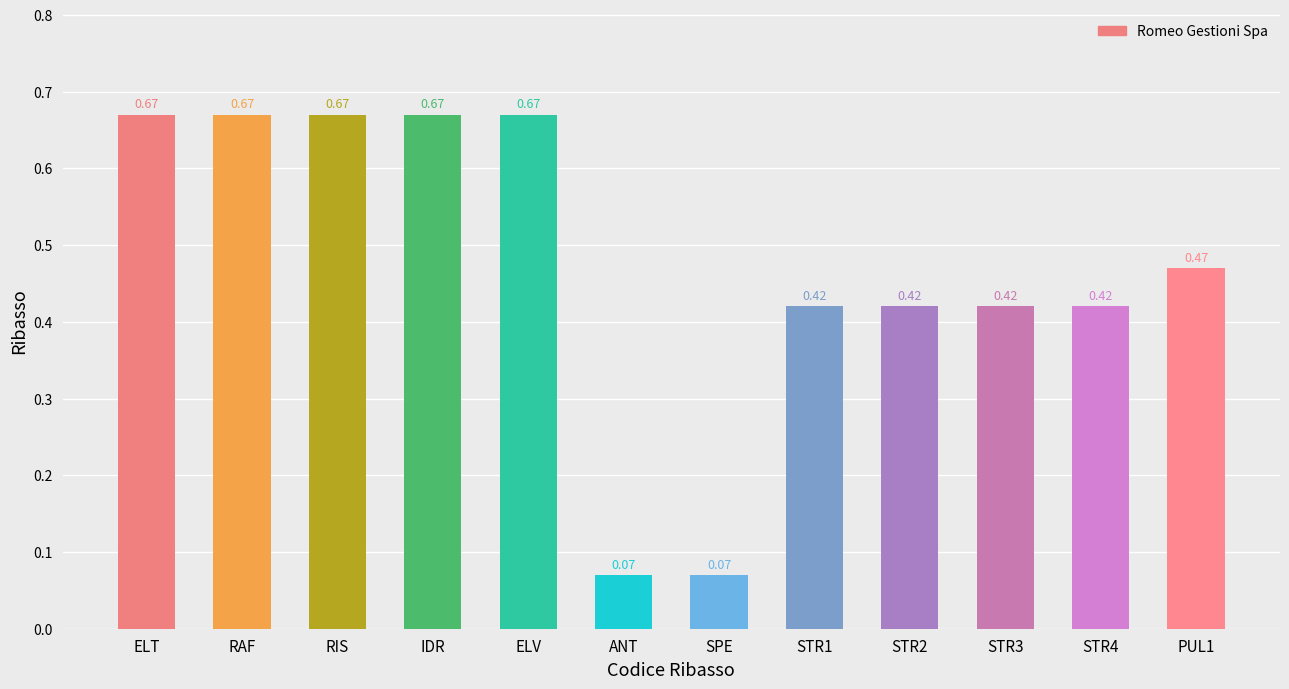

Which has a higher value, STR4 or ELV?

ELV